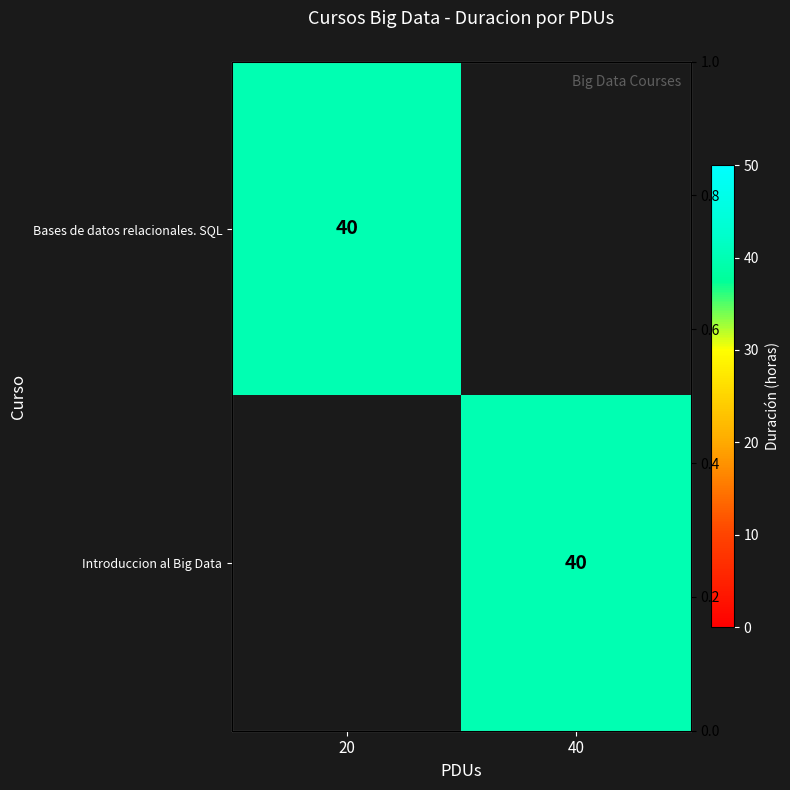

Which category has the highest value across all series?

20